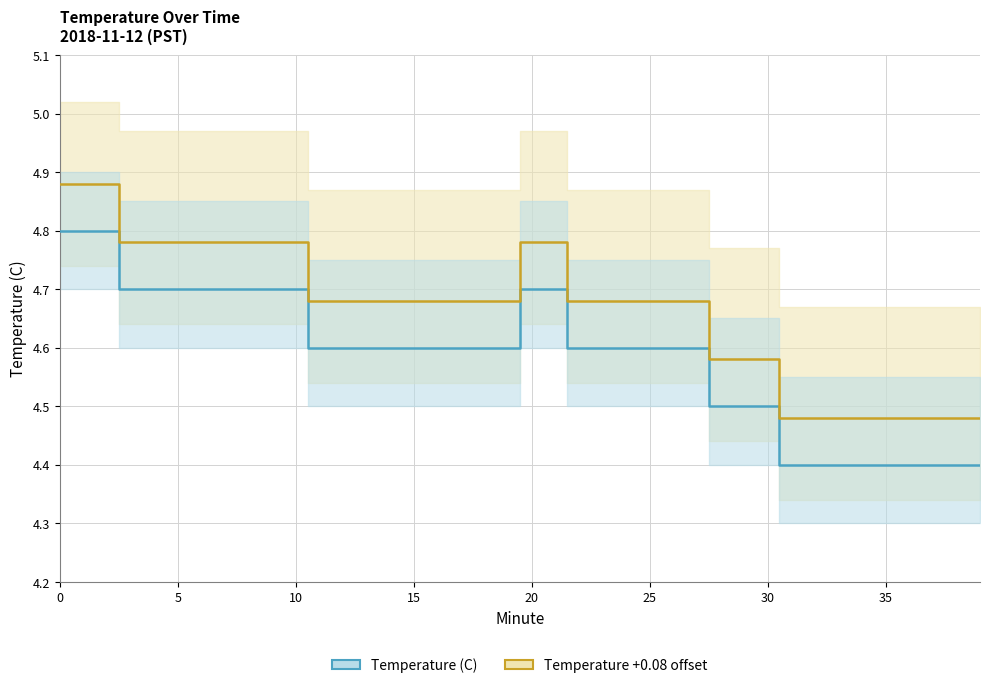

How many series are shown in this chart?

2